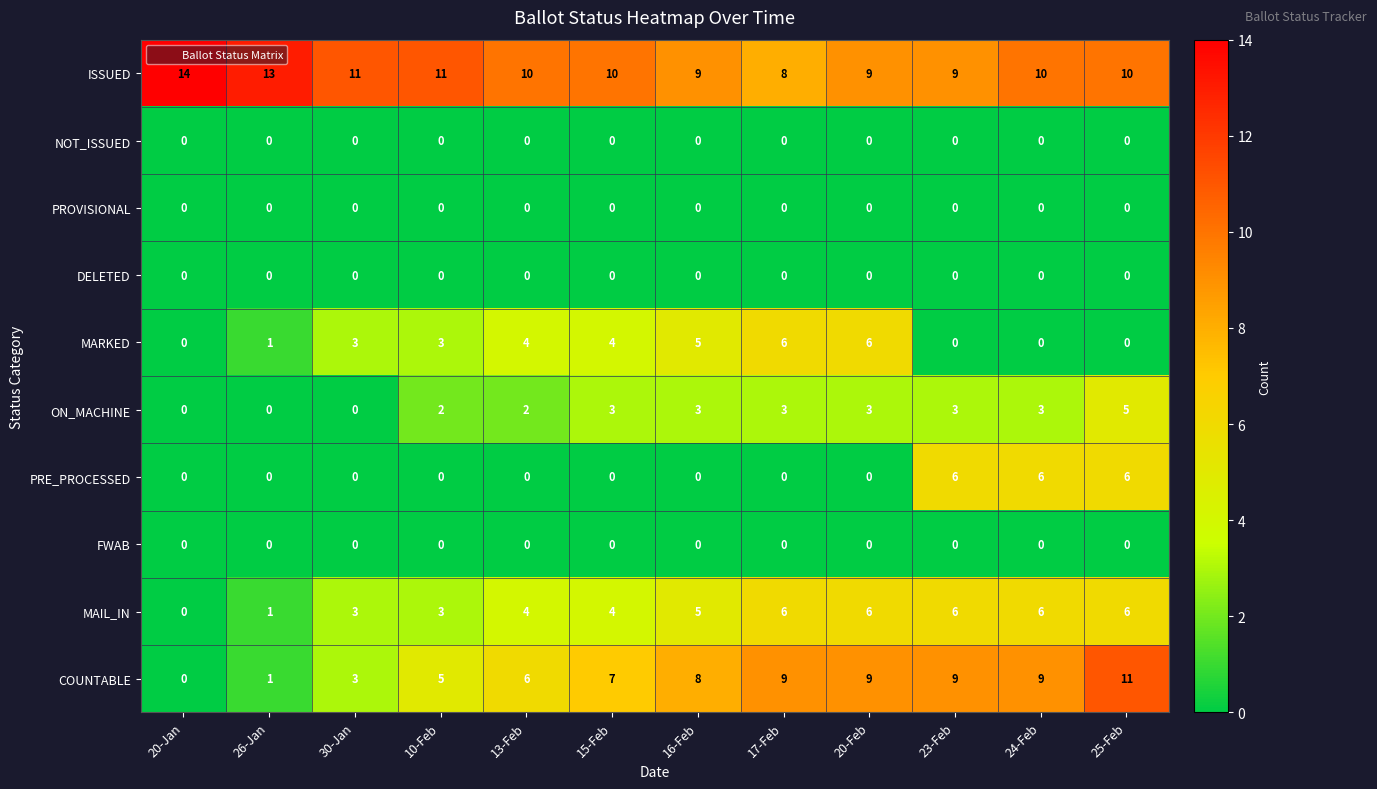

What is the greatest value displayed?

14